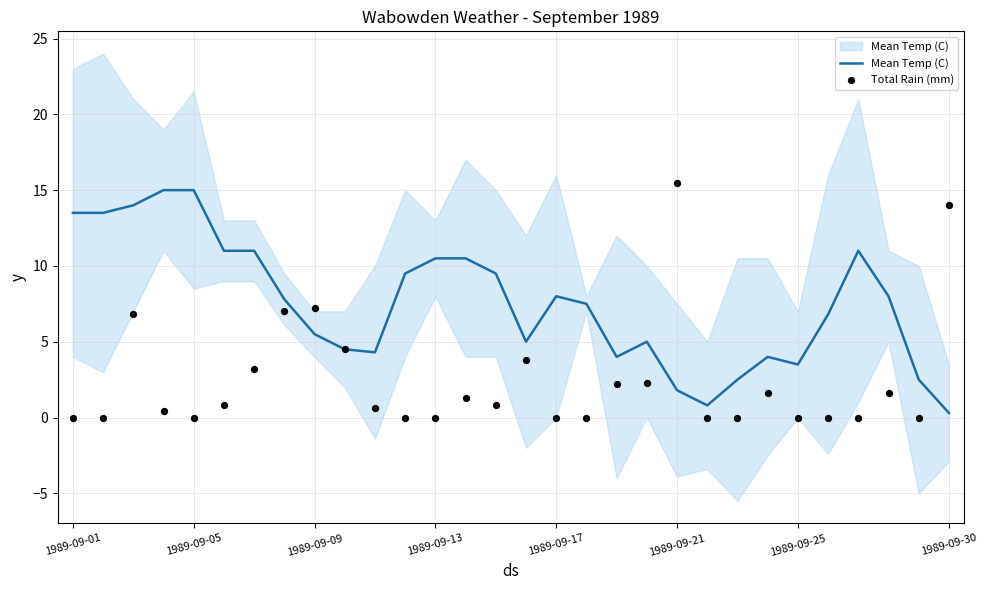

Which series has the largest total across all categories?

Mean Temp (C)